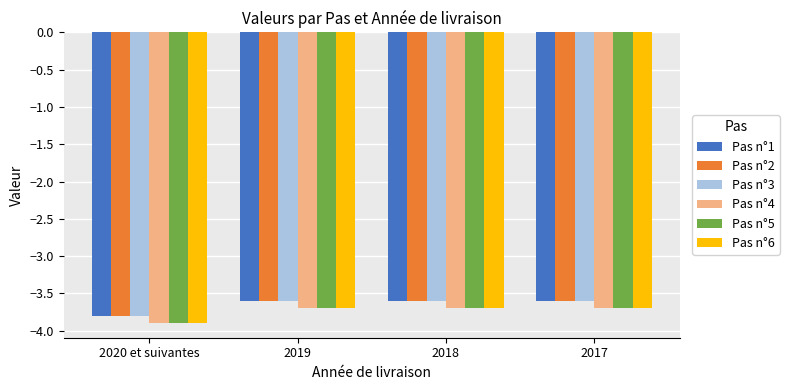

Reading left to right, list all the values displayed in this chart.

Pas n°1: -3.8	-3.6	-3.6	-3.6
Pas n°2: -3.8	-3.6	-3.6	-3.6
Pas n°3: -3.8	-3.6	-3.6	-3.6
Pas n°4: -3.9	-3.7	-3.7	-3.7
Pas n°5: -3.9	-3.7	-3.7	-3.7
Pas n°6: -3.9	-3.7	-3.7	-3.7